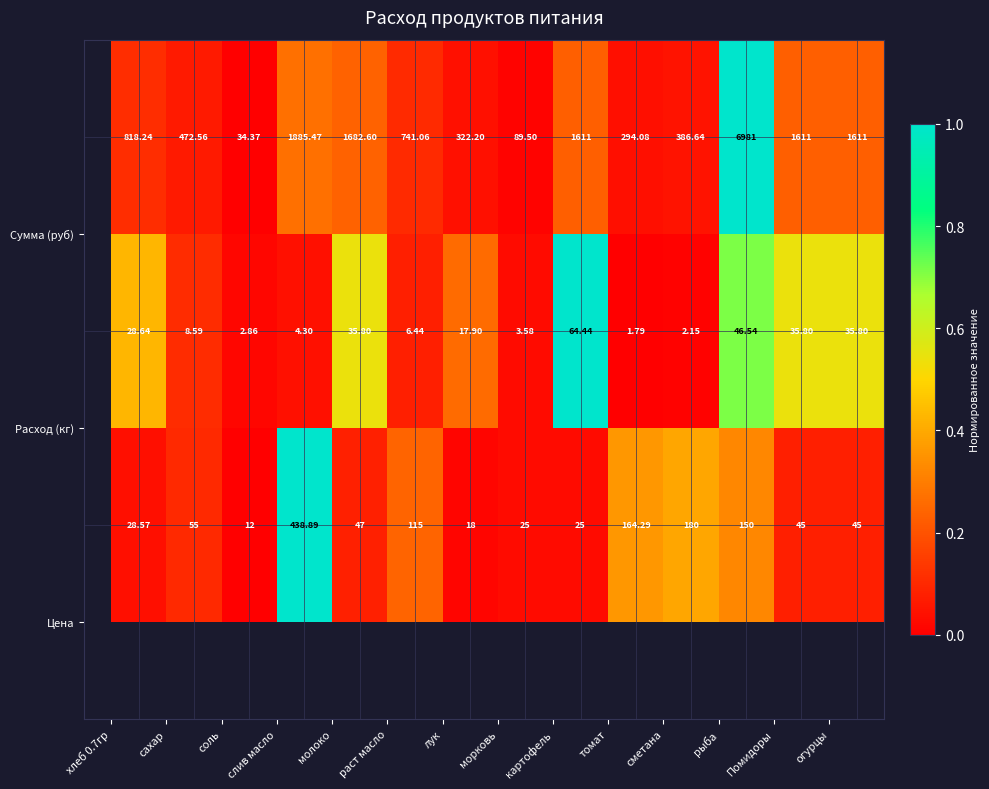

How many categories are shown in the chart?

14